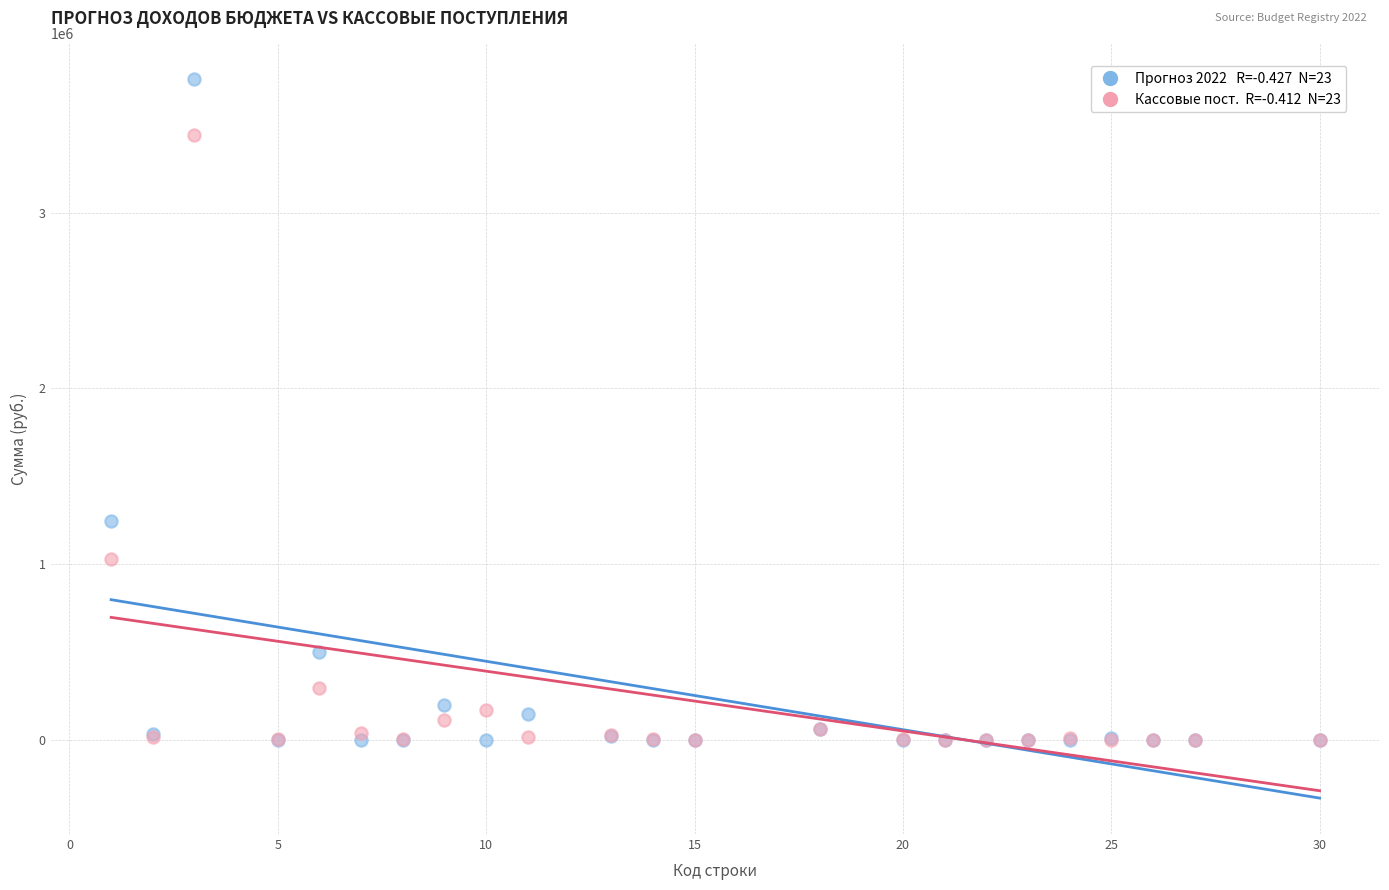

Across all series, what Y value is closest to 1879400?

1245000.0